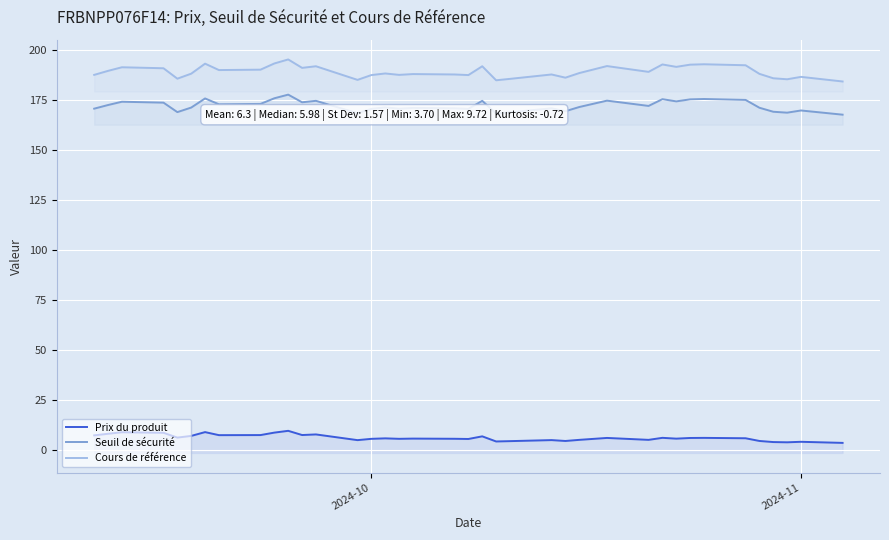

True or false: Cours de référence and Prix du produit intersect in this chart.

False